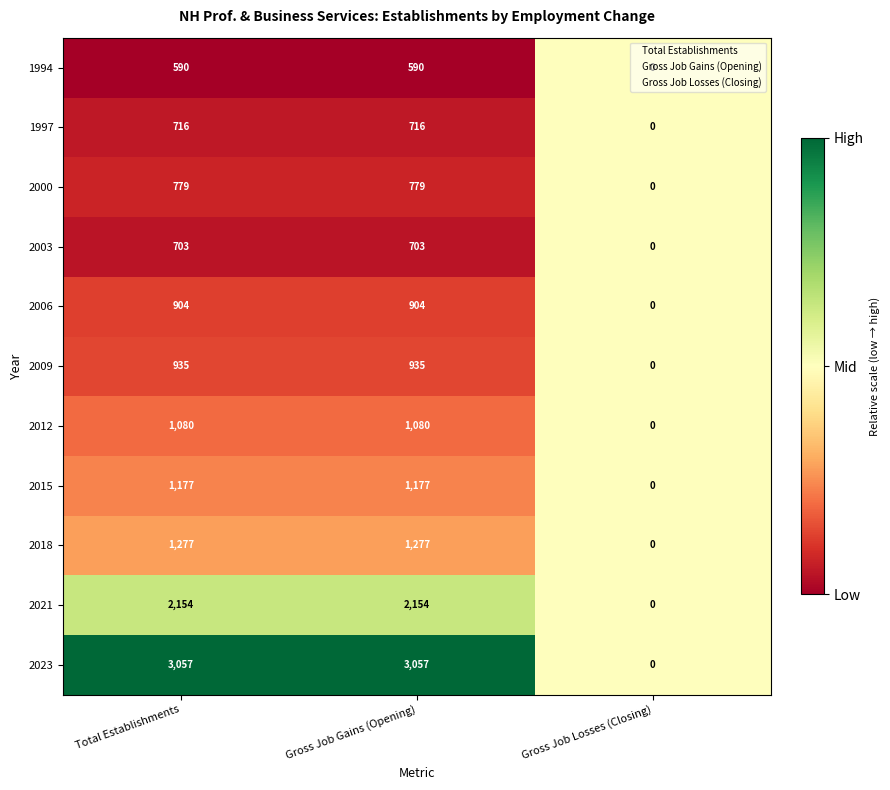

List the series in order of their peak value, highest first.

2023, 2021, 2018, 2015, 2012, 2009, 2006, 2000, 1997, 2003, 1994